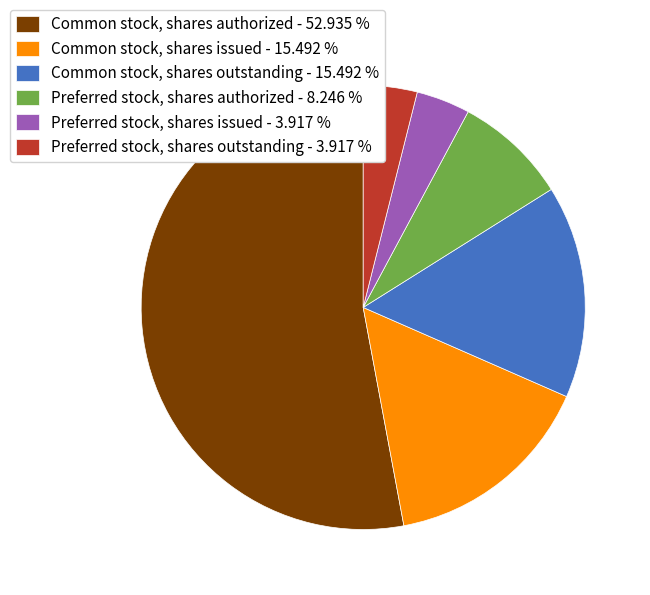

Which has a higher value, Common stock, shares issued - 15.492 % or Preferred stock, shares authorized - 8.246 %?

Common stock, shares issued - 15.492 %